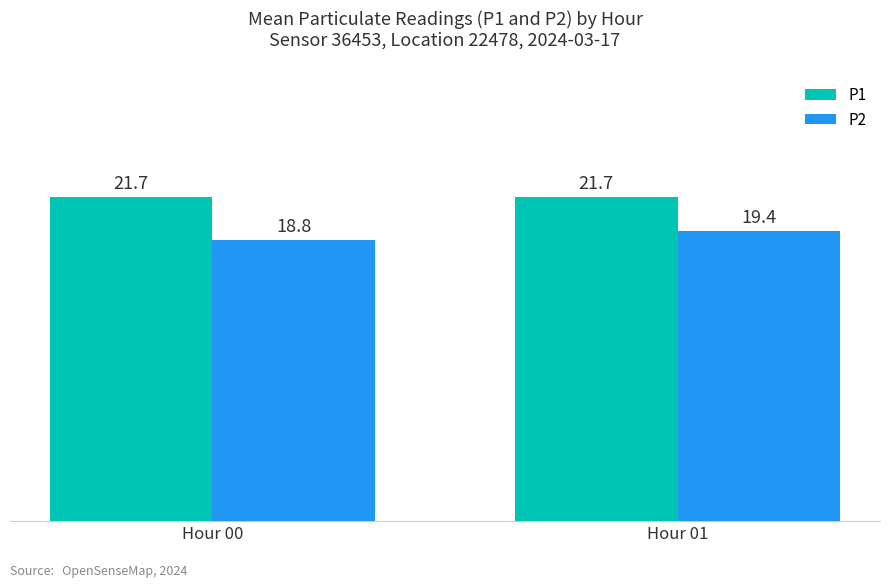

What is the maximum value for P1?

21.7